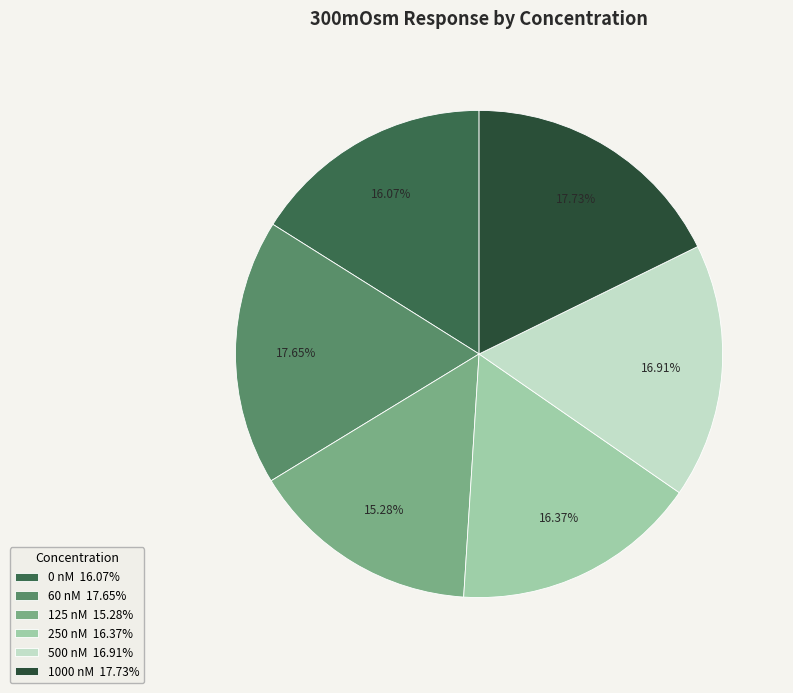

Combined, do 1000 nM and 125 nM account for over 50%?

No